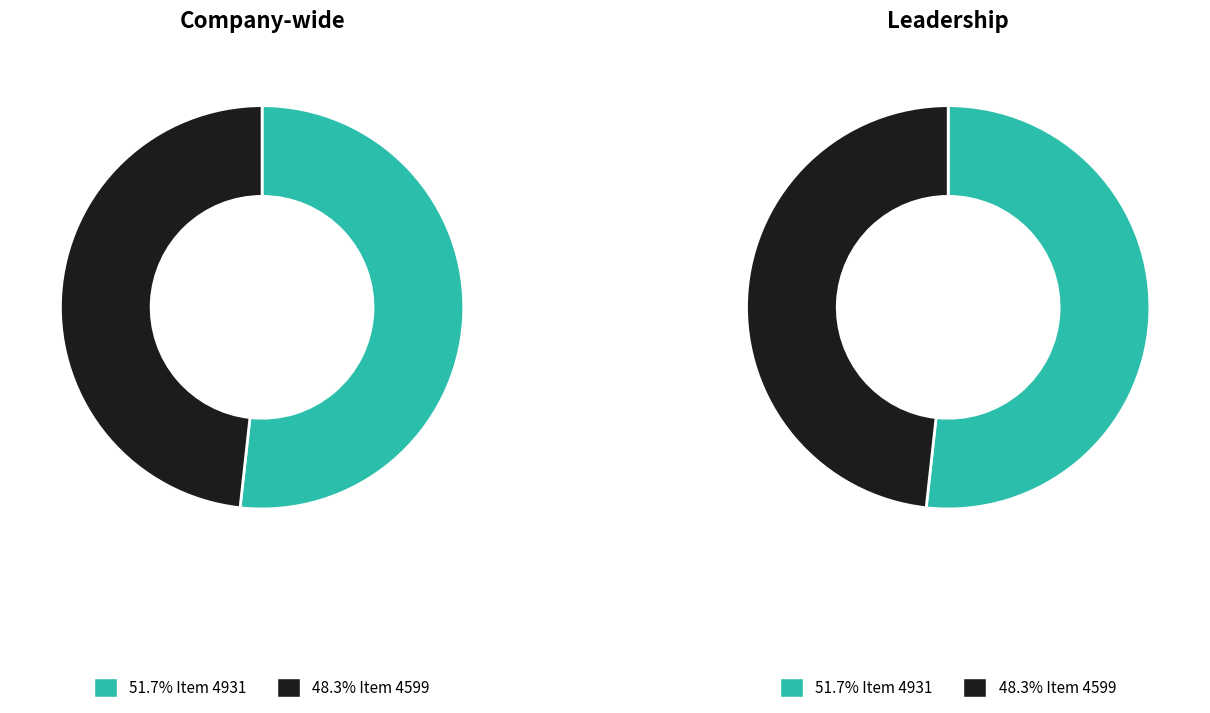

Which slice represents more than half of the pie?

Item 4931